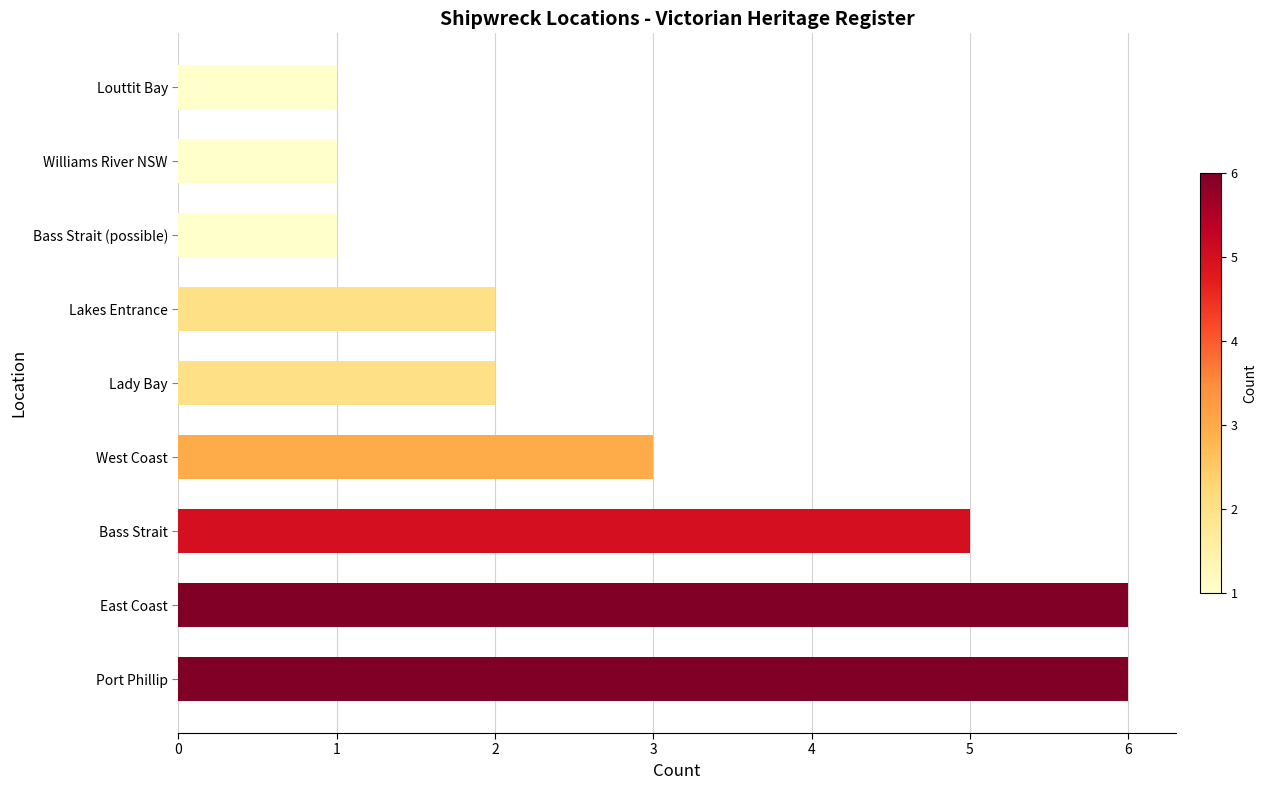

What is the sum of all values?

27